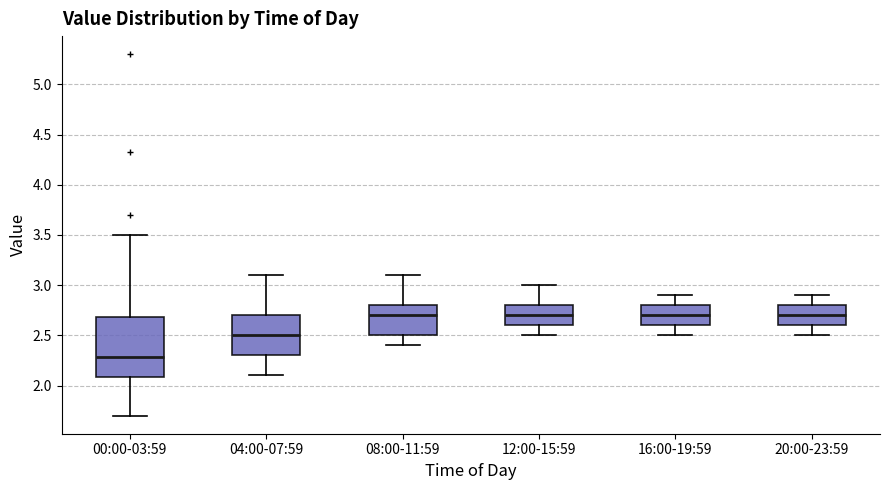

Reading left to right, transcribe this box plot: for each box, give where its median line is, the range the box spans, and where its two whiskers end, as read against the y-axis. The values are not printed on the chart, so give them approximately, as read against the axis.

00:00-03:59: median 2.3, box 2.1 to 2.7, whiskers 1.7 to 3.5
04:00-07:59: median 2.5, box 2.3 to 2.7, whiskers 2.1 to 3.1
08:00-11:59: median 2.7, box 2.5 to 2.8, whiskers 2.4 to 3.1
12:00-15:59: median 2.7, box 2.6 to 2.8, whiskers 2.5 to 3.0
16:00-19:59: median 2.7, box 2.6 to 2.8, whiskers 2.5 to 2.9
20:00-23:59: median 2.7, box 2.6 to 2.8, whiskers 2.5 to 2.9